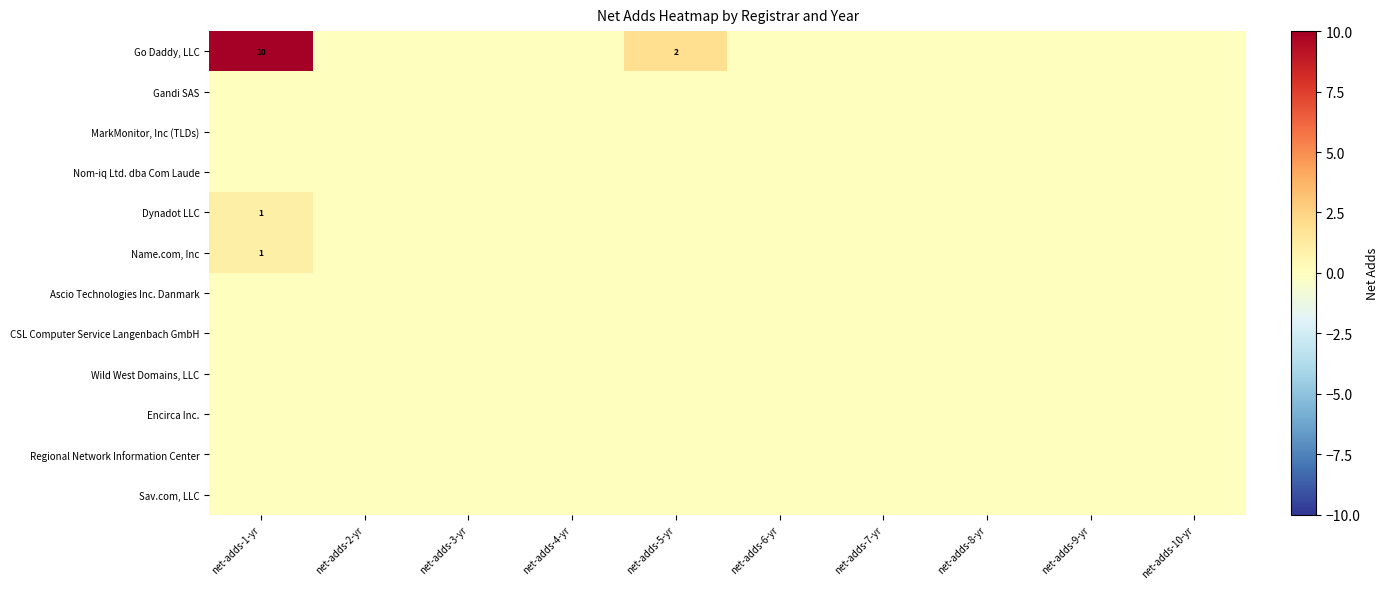

Is the value of Encirca Inc. at net-adds-4-yr greater than the value of Nom-iq Ltd. dba Com Laude at net-adds-5-yr?

No